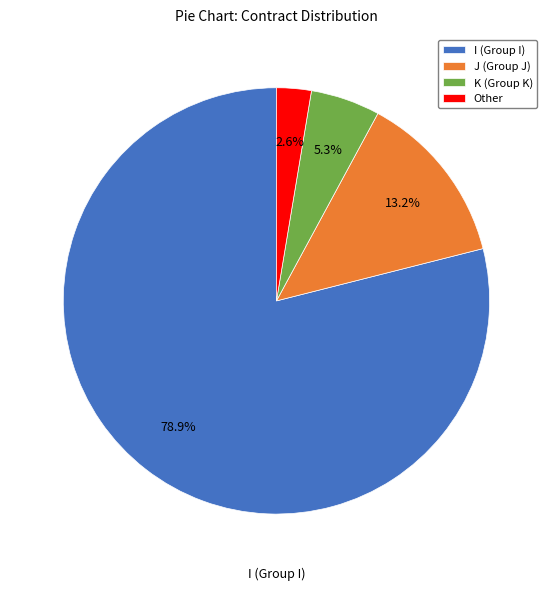

What percentage is NOT represented by Other?

97.4%